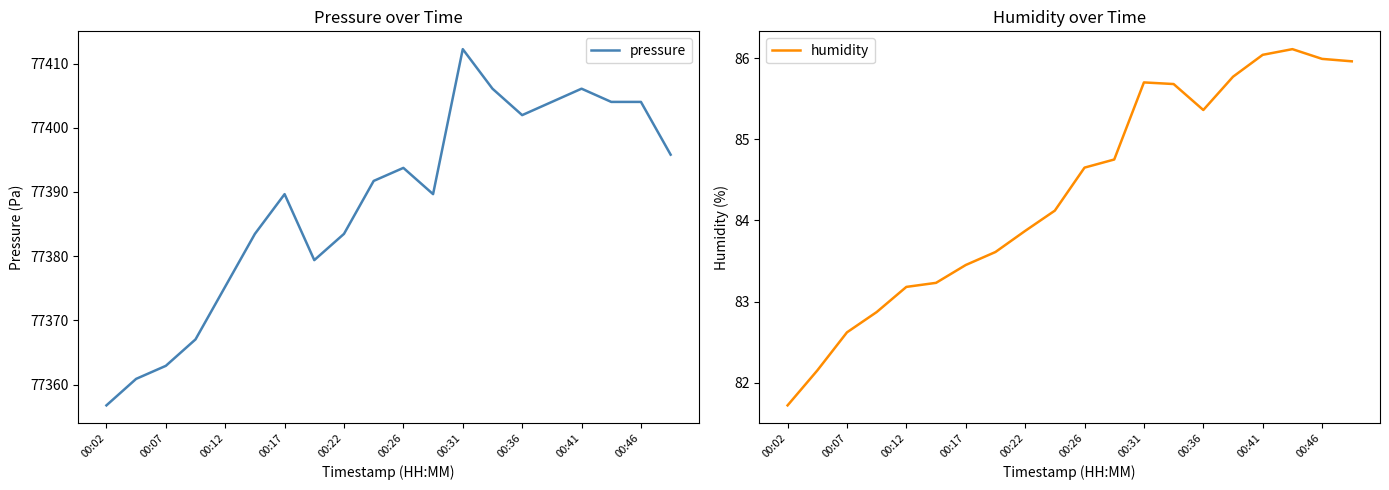

The pressure series shows 20480.7 at 00:46. True or false?

False